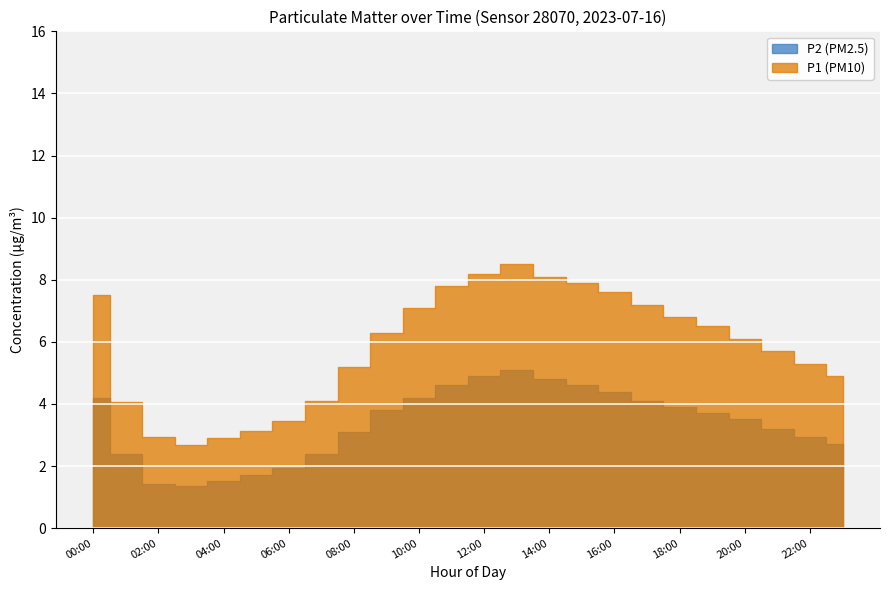

True or false: P1 (PM10) and P2 (PM2.5) cross at least once.

False